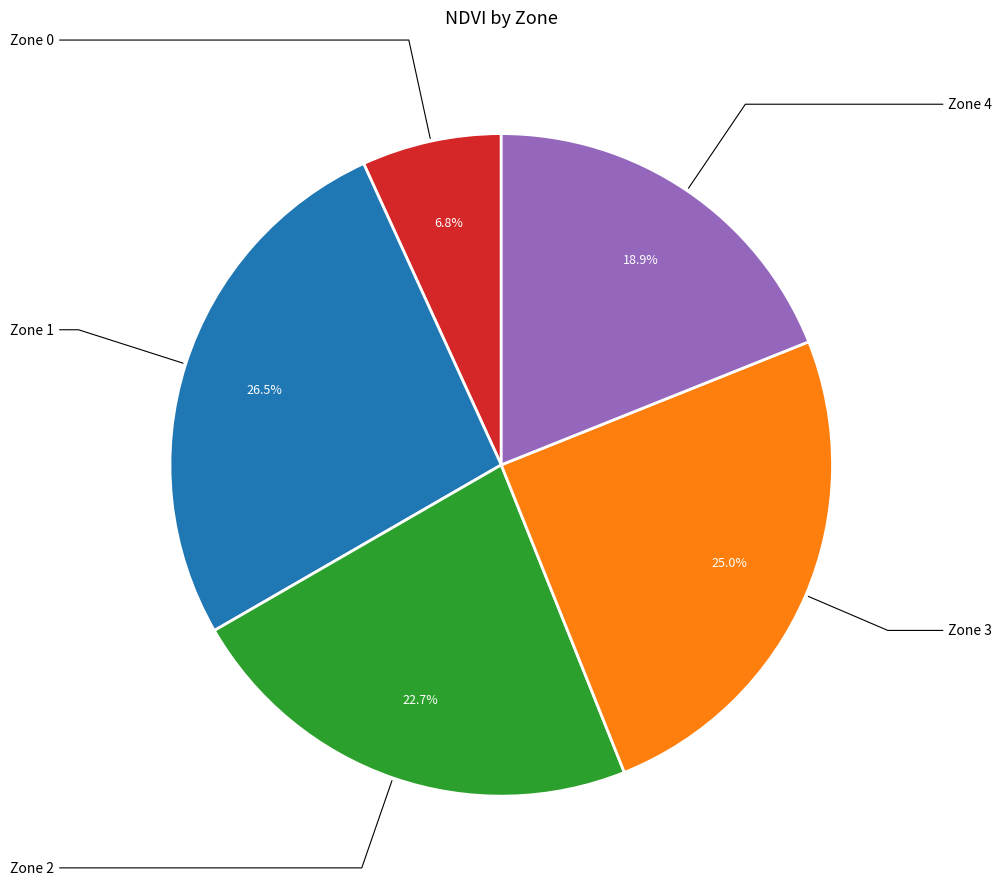

True or false: Zone 4 accounts for 13% of the total.

False